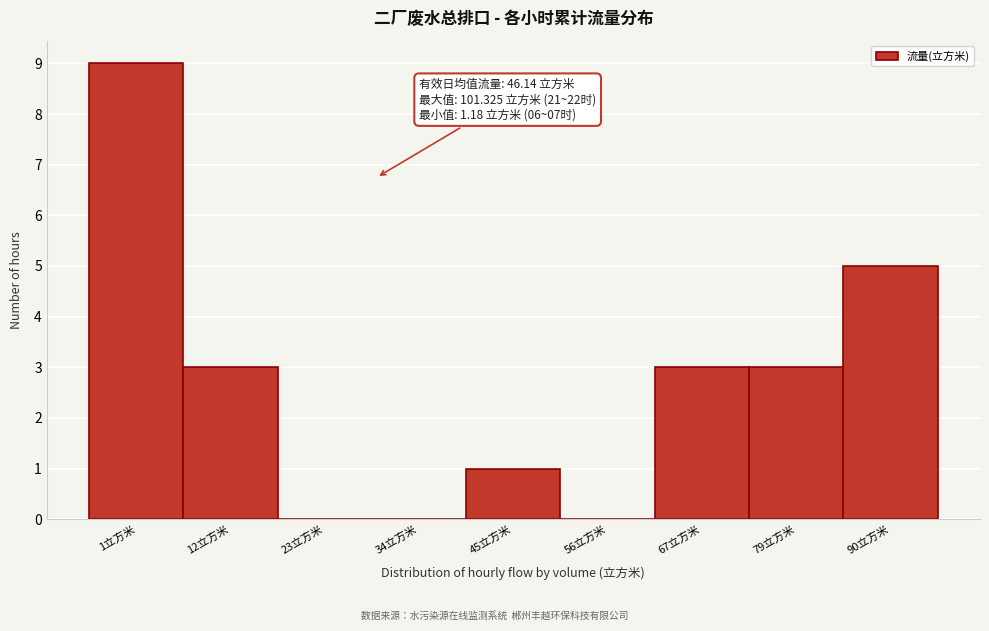

Reading left to right, extract all data points from this chart.

1立方米=9	12立方米=3	23立方米=0	34立方米=0	45立方米=1	56立方米=0	67立方米=3	79立方米=3	90立方米=5